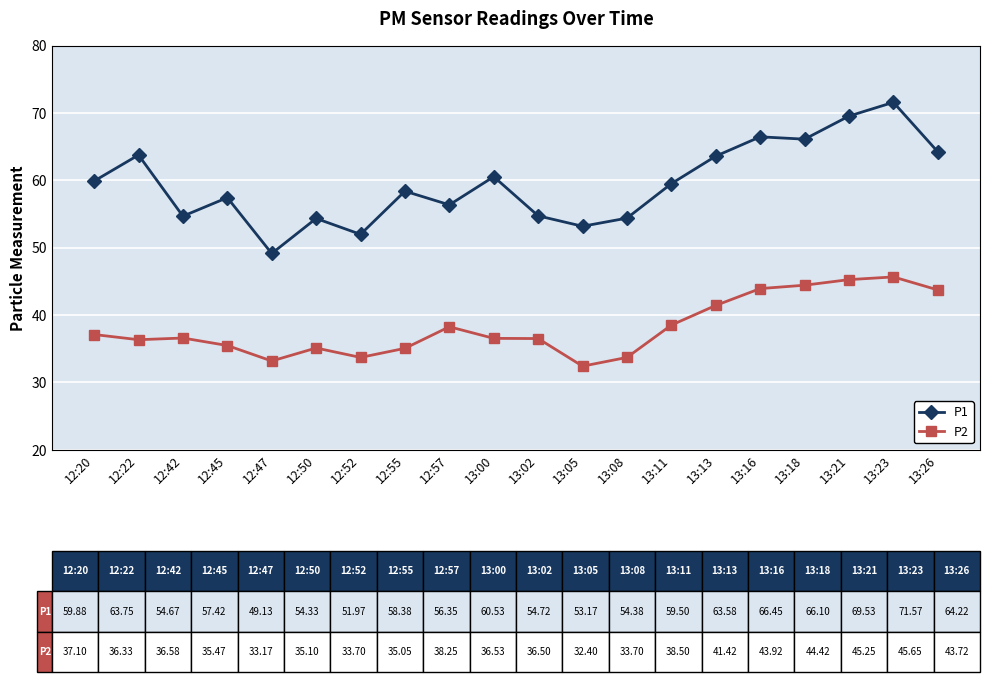

How many data points does each series have?

20